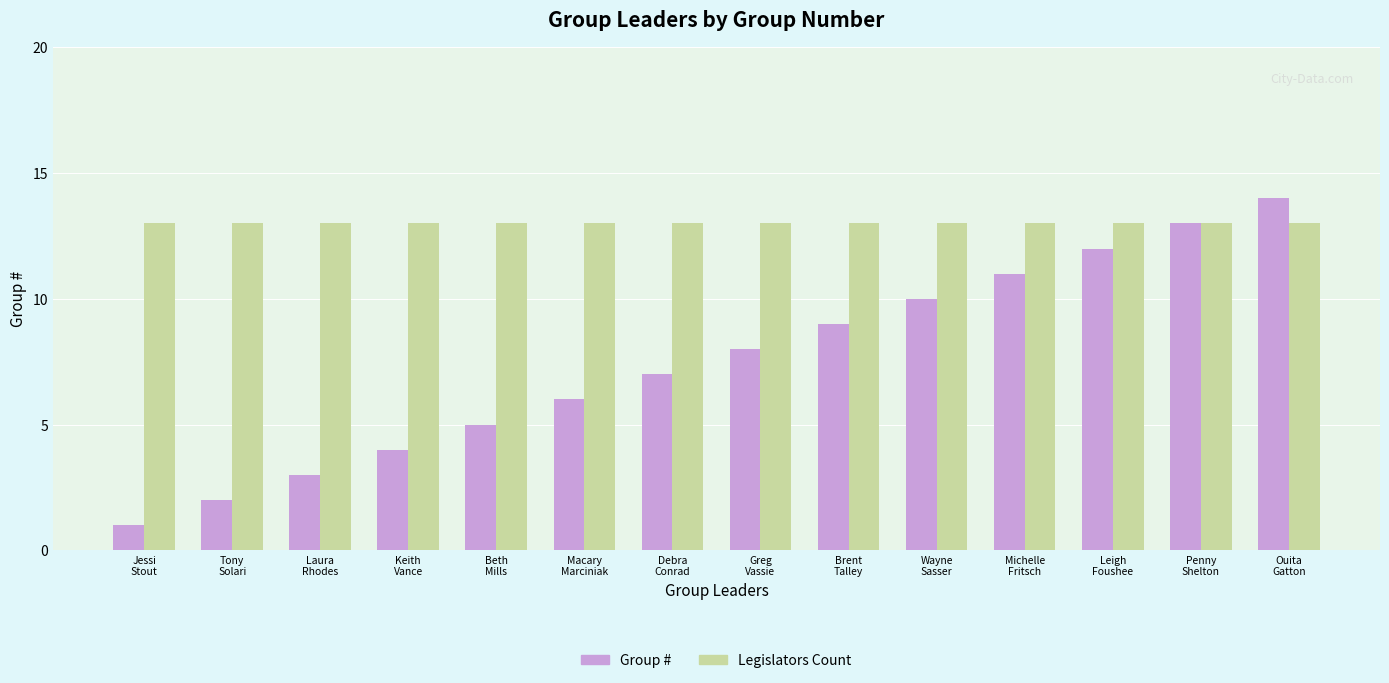

Reading left to right, what are all the values shown in this chart?

Group #: Jessi
Stout=1	Tony
Solari=2	Laura
Rhodes=3	Keith
Vance=4	Beth
Mills=5	Macary
Marciniak=6	Debra
Conrad=7	Greg
Vassie=8	Brent
Talley=9	Wayne
Sasser=10	Michelle
Fritsch=11	Leigh
Foushee=12	Penny
Shelton=13	Ouita
Gatton=14
Legislators Count: Jessi
Stout=13	Tony
Solari=13	Laura
Rhodes=13	Keith
Vance=13	Beth
Mills=13	Macary
Marciniak=13	Debra
Conrad=13	Greg
Vassie=13	Brent
Talley=13	Wayne
Sasser=13	Michelle
Fritsch=13	Leigh
Foushee=13	Penny
Shelton=13	Ouita
Gatton=13